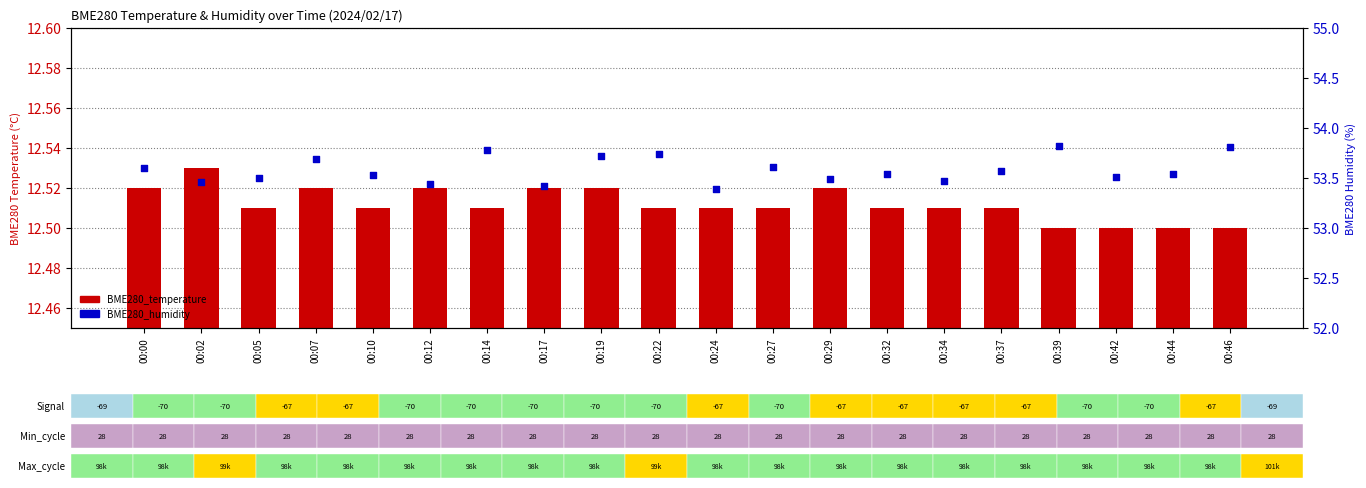

Which series has the largest total across all categories?

BME280_humidity